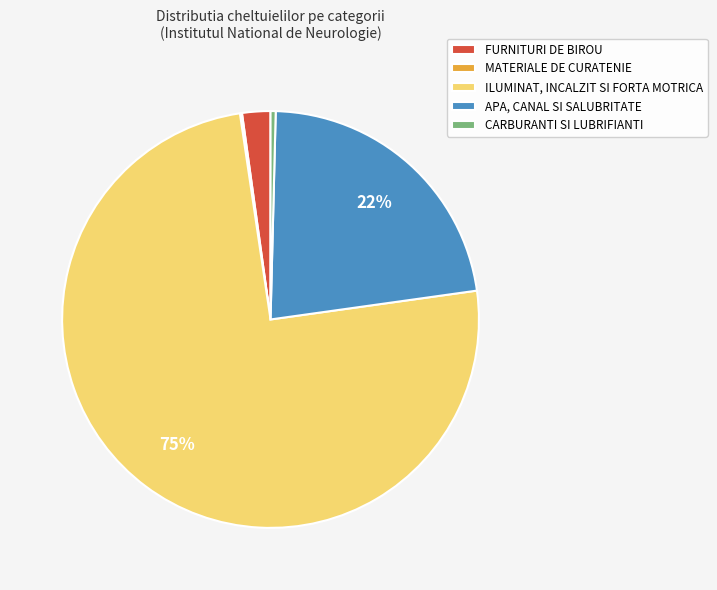

Is the sum of APA, CANAL SI SALUBRITATE and ILUMINAT, INCALZIT SI FORTA MOTRICA greater than half?

Yes